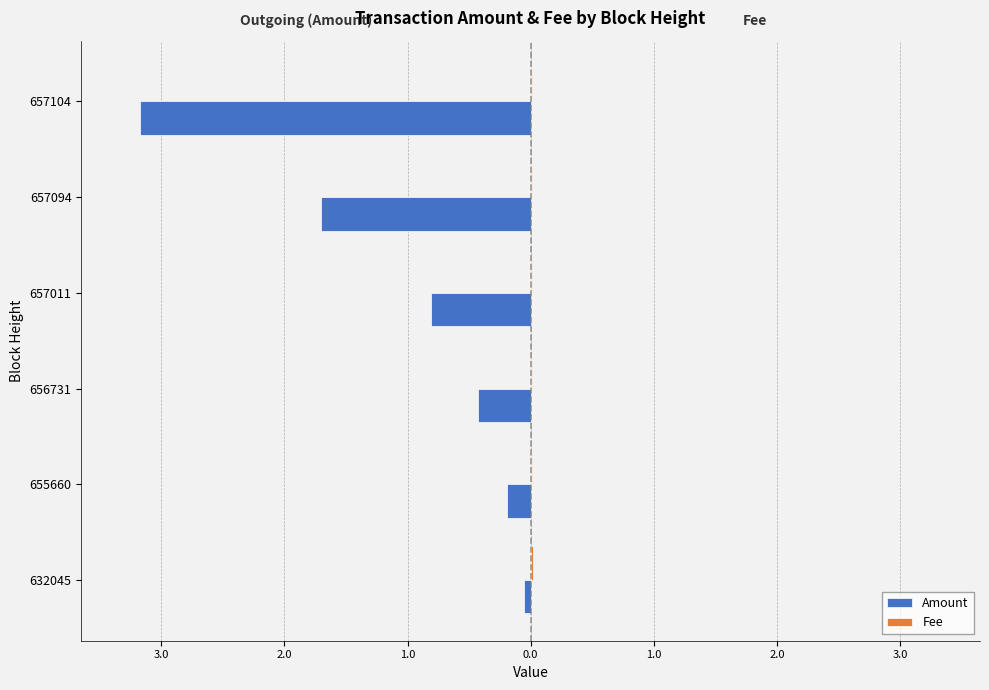

List the series in order of their overall mean, lowest first.

Amount, Fee